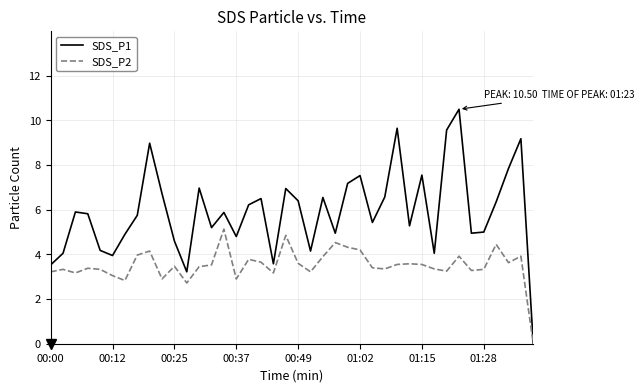

Which series has the largest total across all categories?

SDS_P1